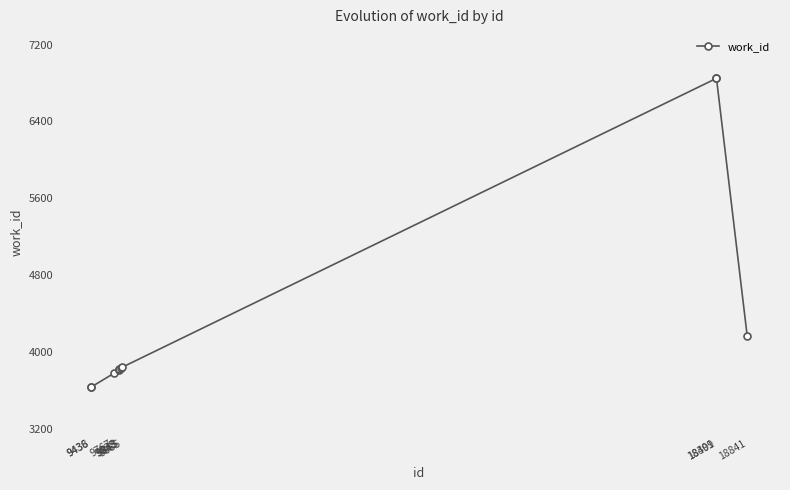

What is the value of the 4th point from the left?

3814